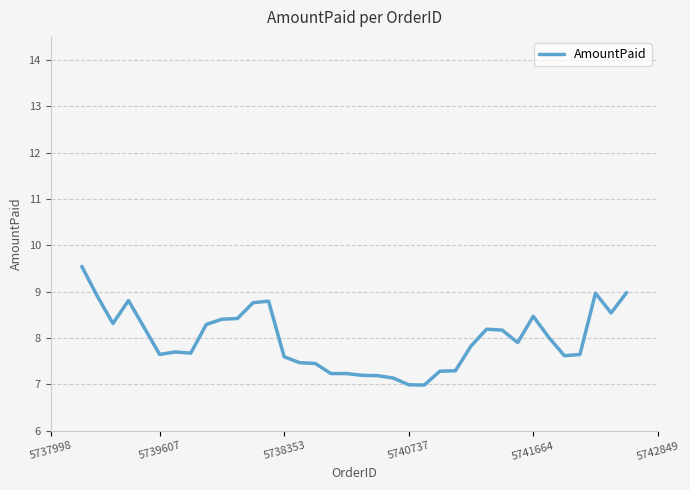

What is the minimum value shown in the chart?

7.0